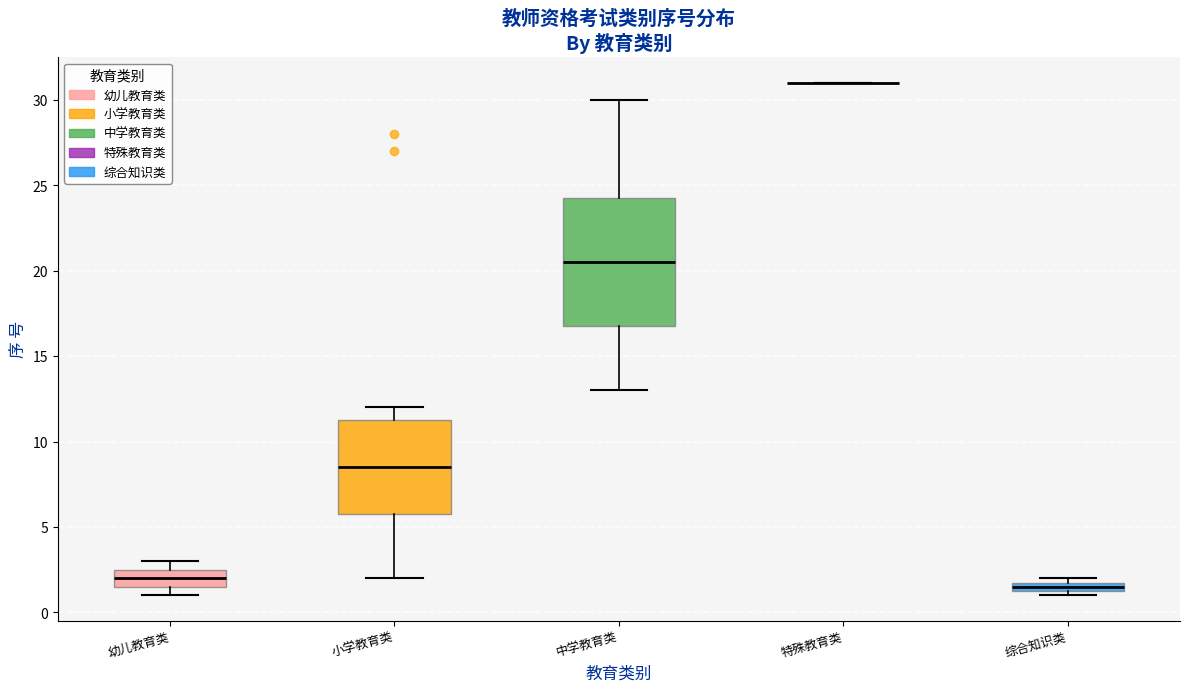

Which box is the tallest, from its lower edge to its upper edge?

中学教育类